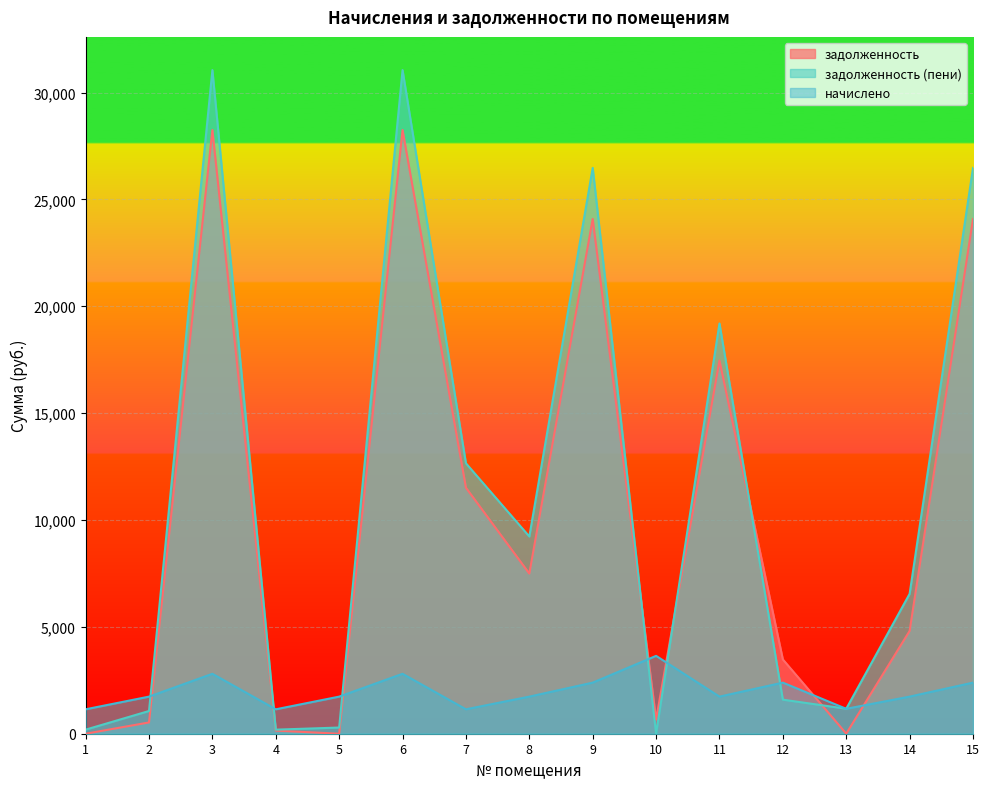

At which category does начислено reach its first local valley?

4